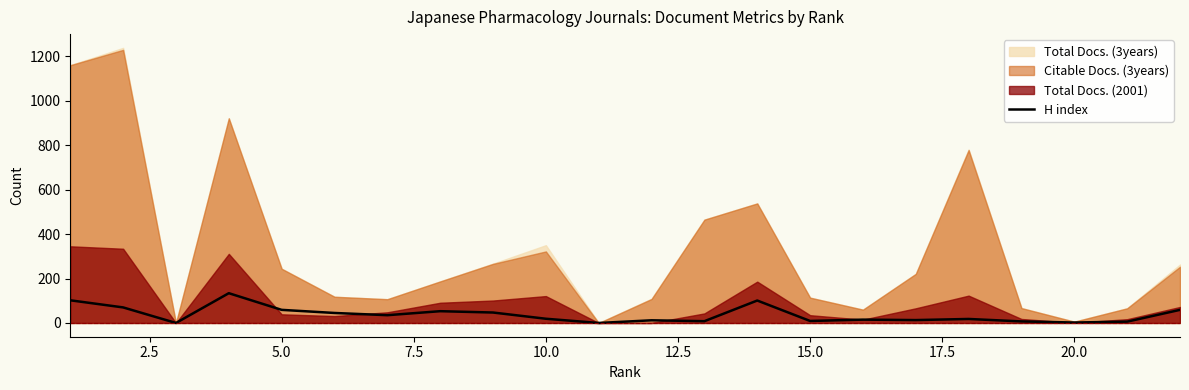

How many lines are shown in the chart?

1